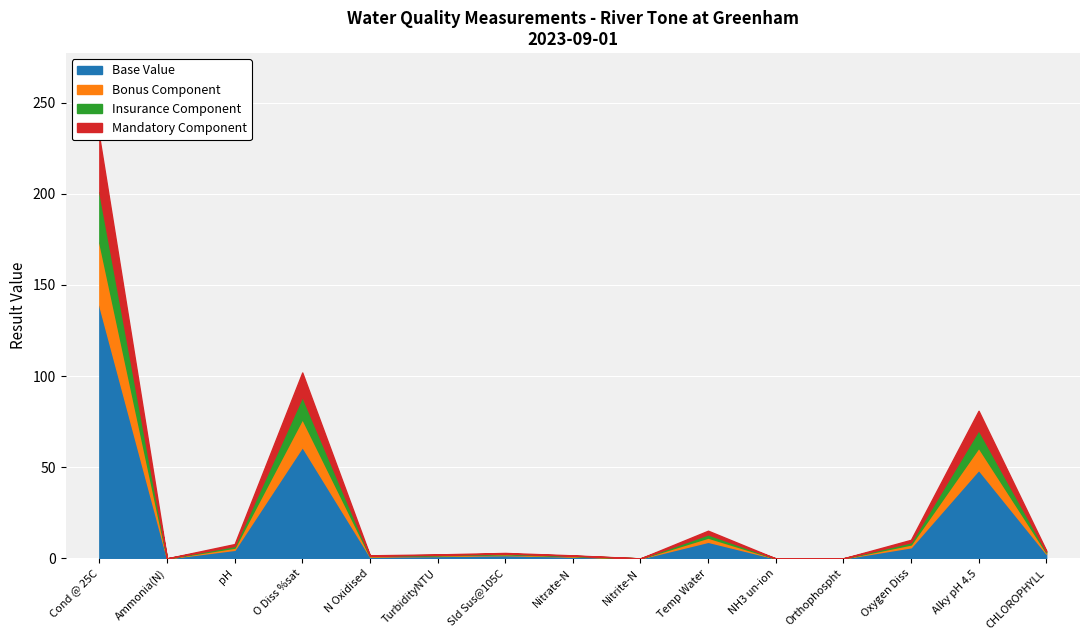

Between pH and Orthophospht, which is larger?

pH